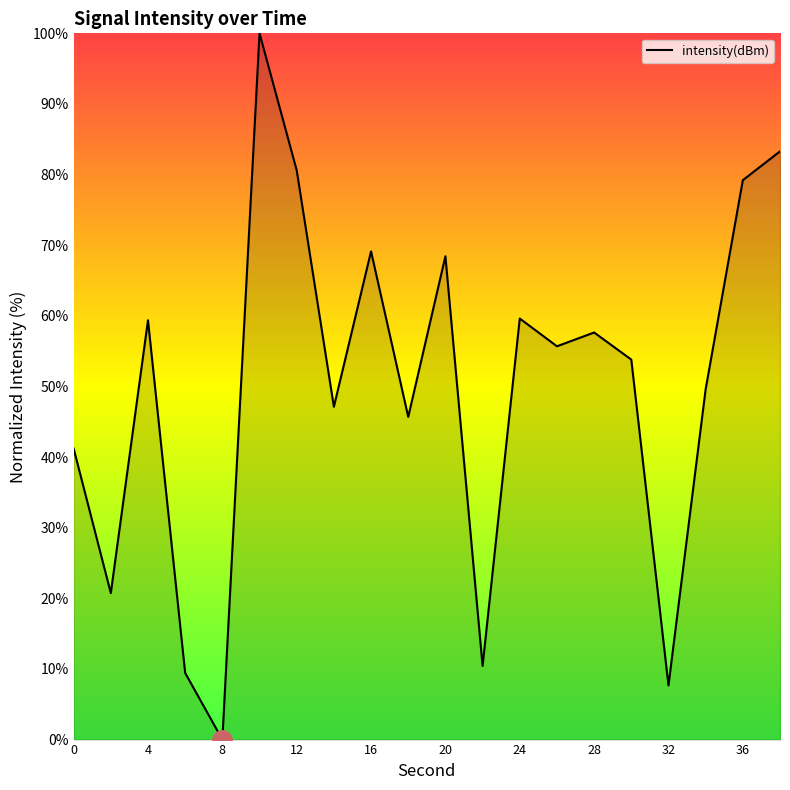

What is the maximum value shown in the chart?

100.0